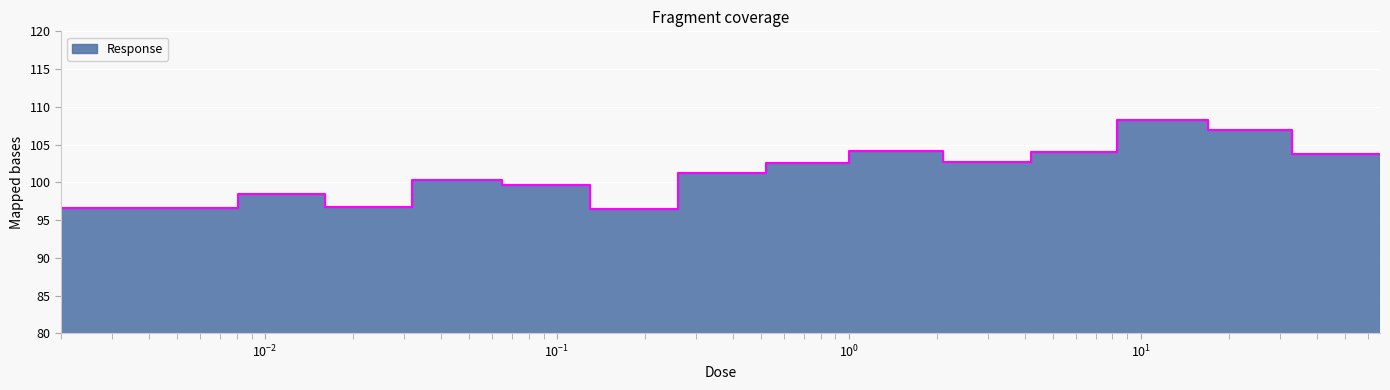

What is the difference between the values at 0.0041 and 1.0?

7.7